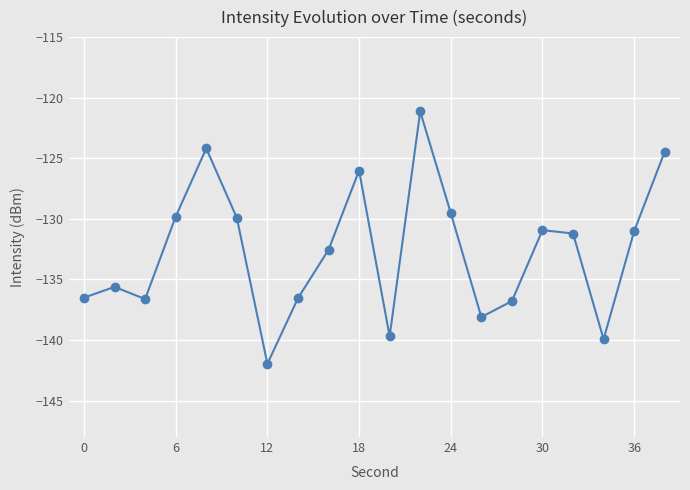

What is the maximum value shown in the chart?

-121.1